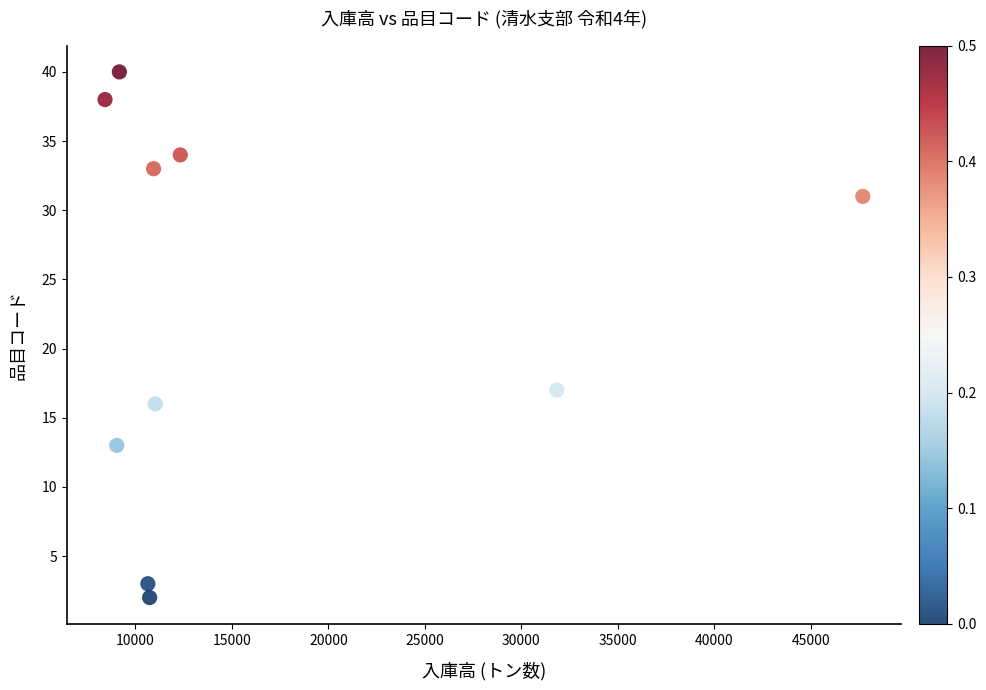

What Y value in the scatter plot is closest to 21?

17